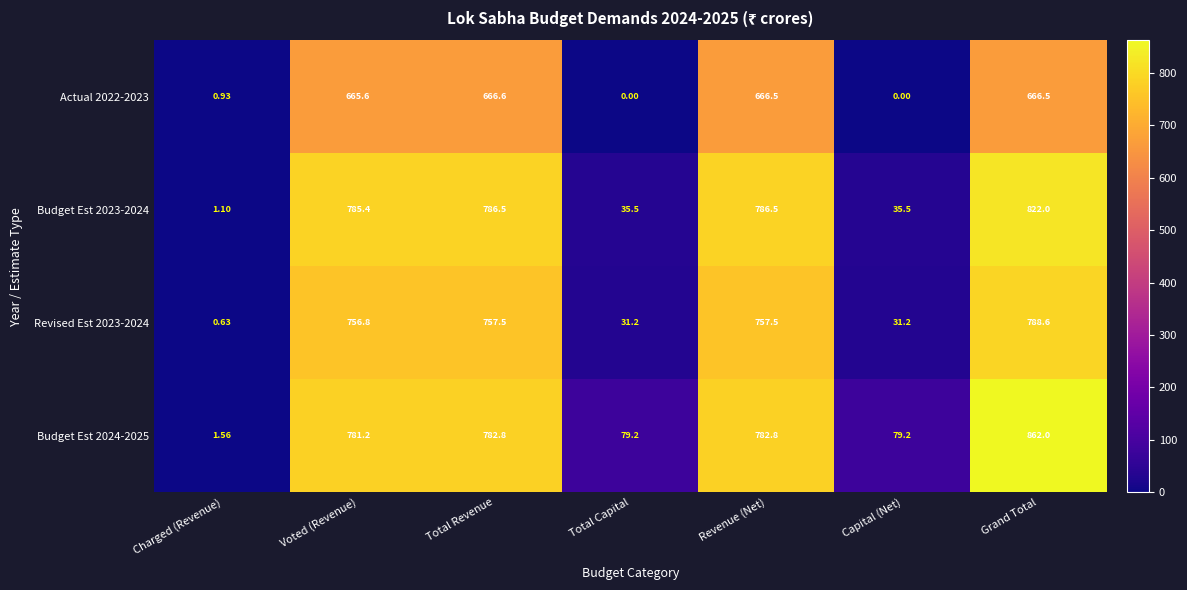

At which label does Revised Est 2023-2024 first exceed 756?

Voted (Revenue)